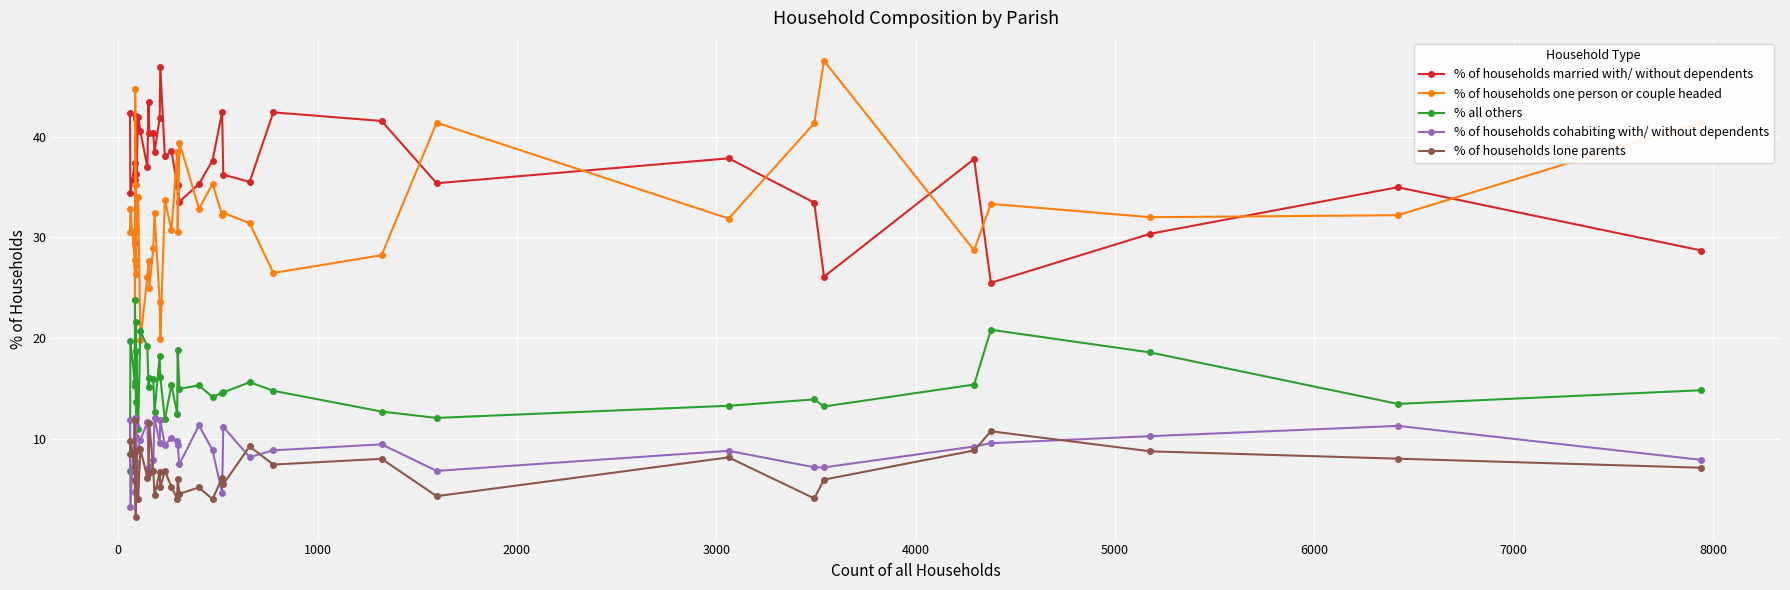

At how many categories does at least one series exceed 41?

15